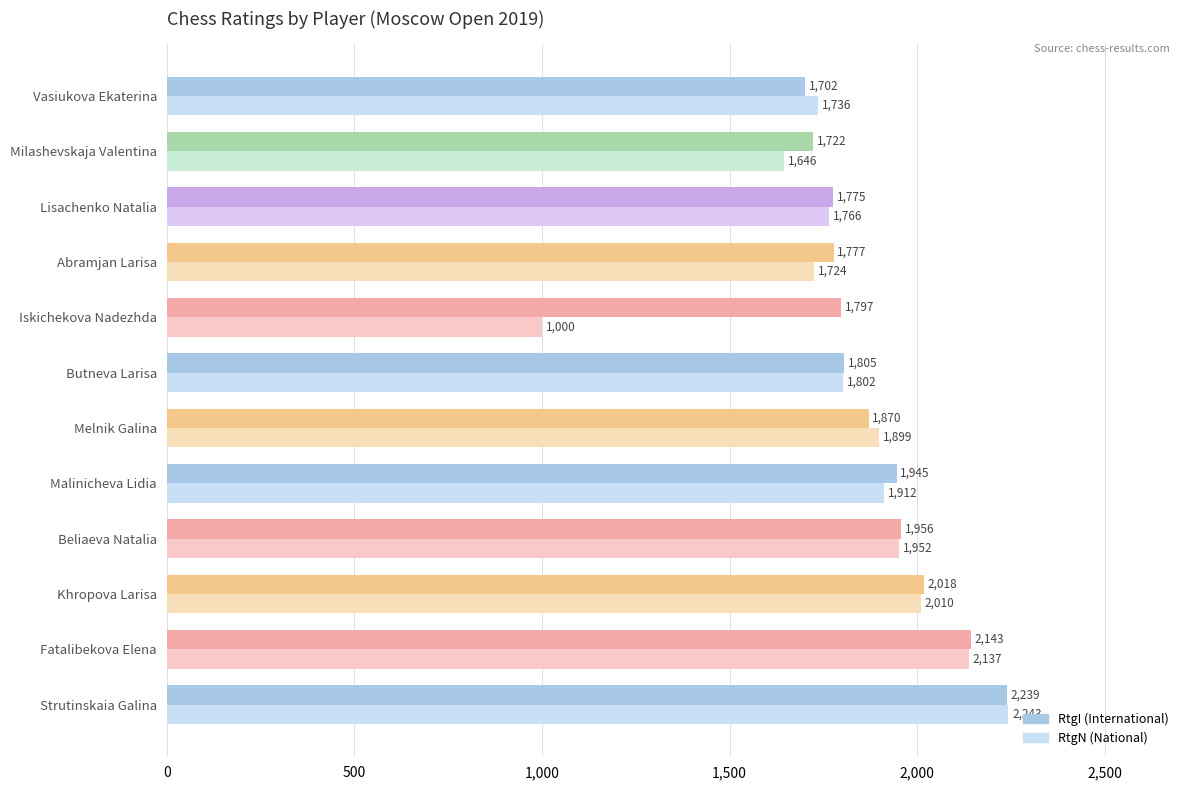

What is the total value across all series at Melnik Galina?

3769